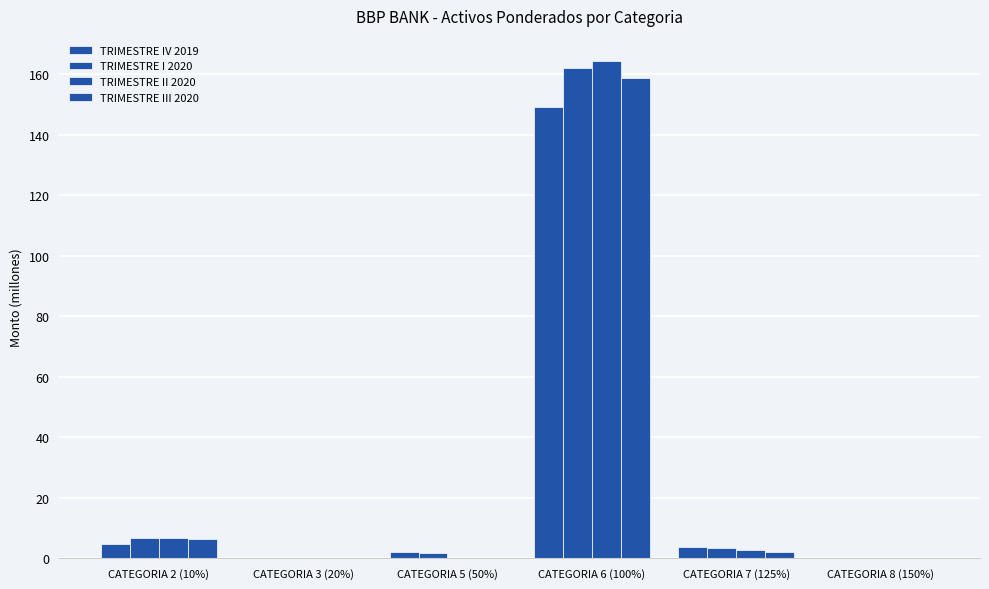

Are the bars grouped side by side (vs. stacked)?

Yes